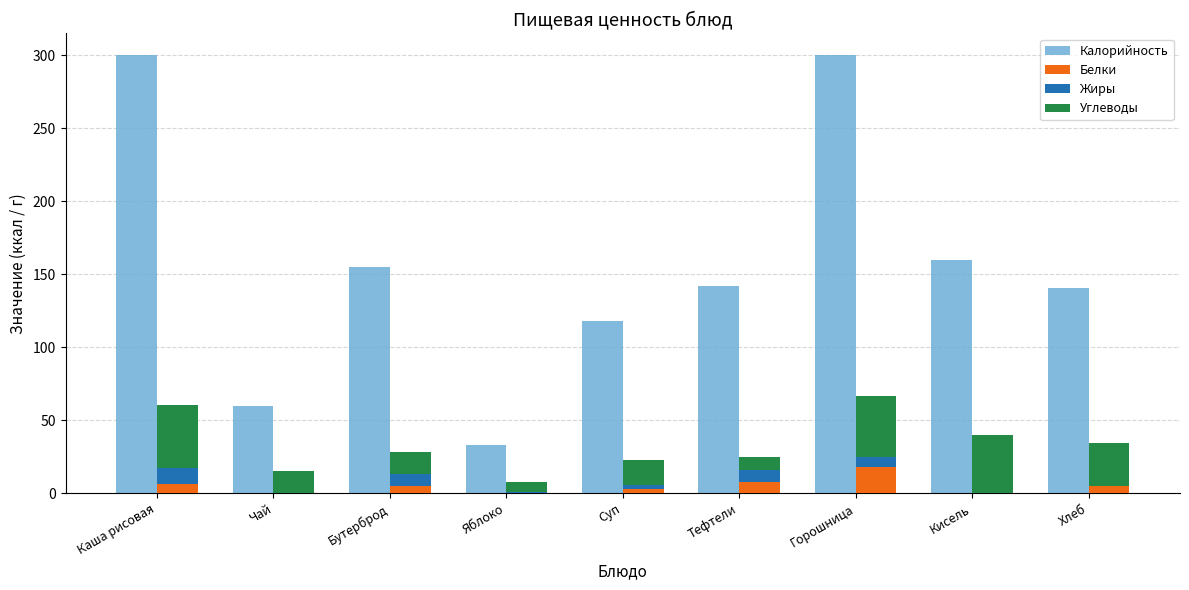

The value of Углеводы at Хлеб is 17.0. True or false?

False